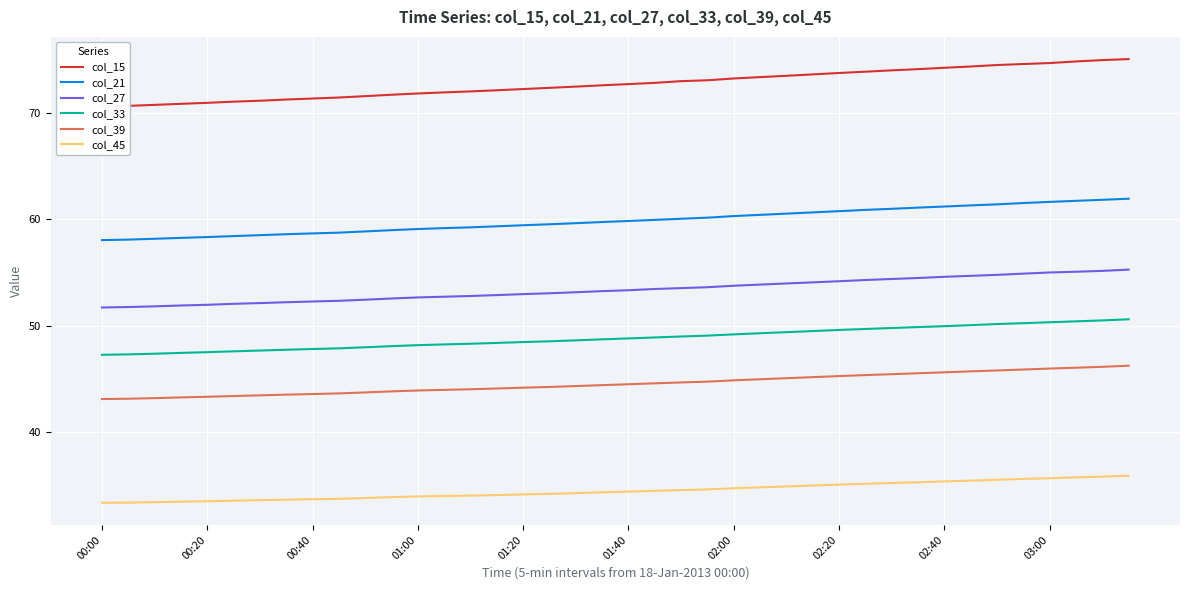

What is the greatest value displayed?

75.0